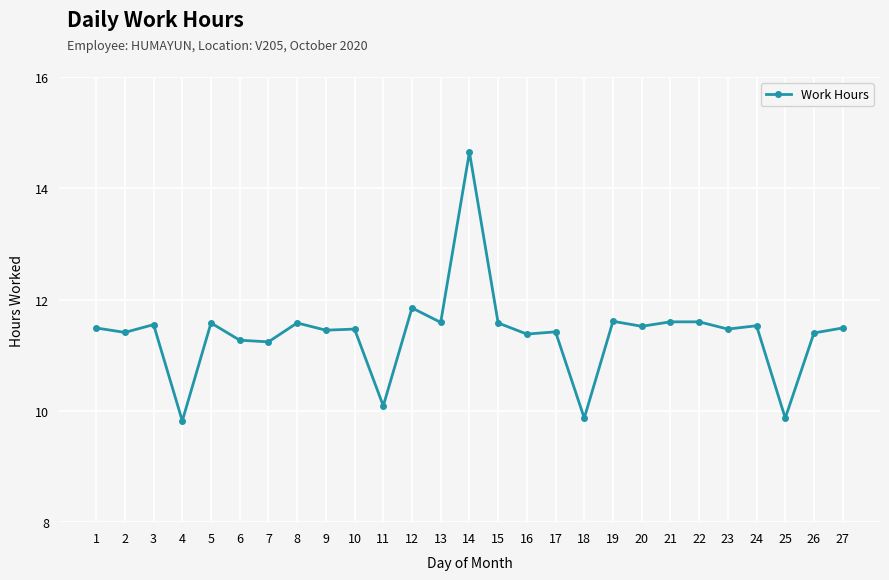

Does the chart display data point markers on the line(s)?

Yes